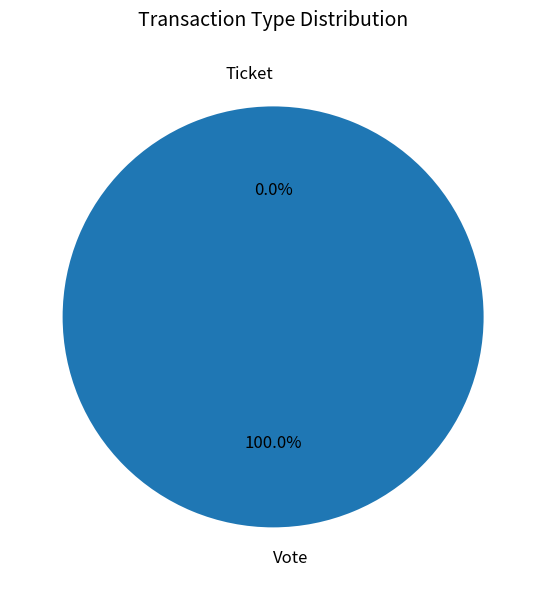

Is there any slice that represents more than half of the pie?

Yes